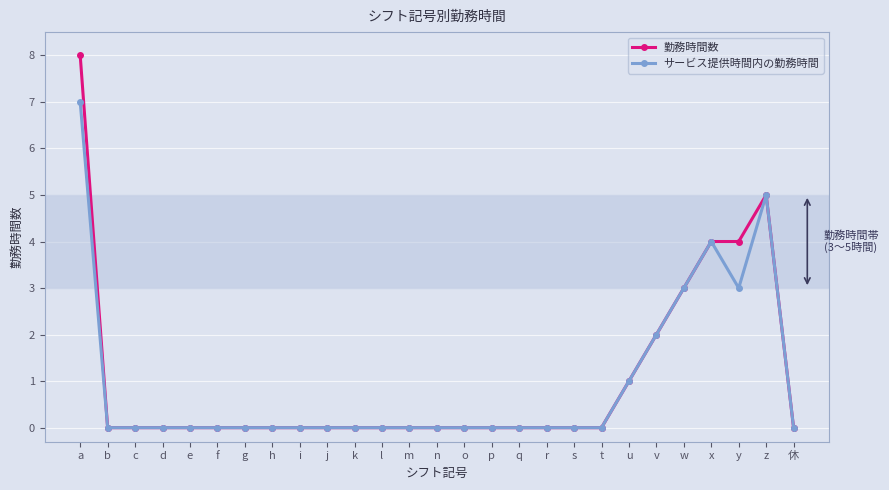

Rank the series by their maximum value, from lowest to highest.

サービス提供時間内の勤務時間, 勤務時間数